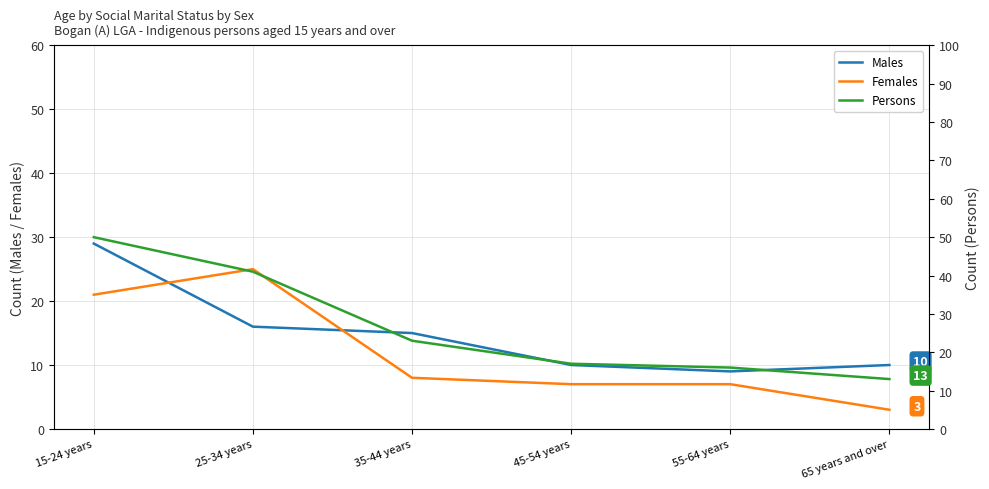

The Females series shows 10 at 15-24 years. True or false?

False